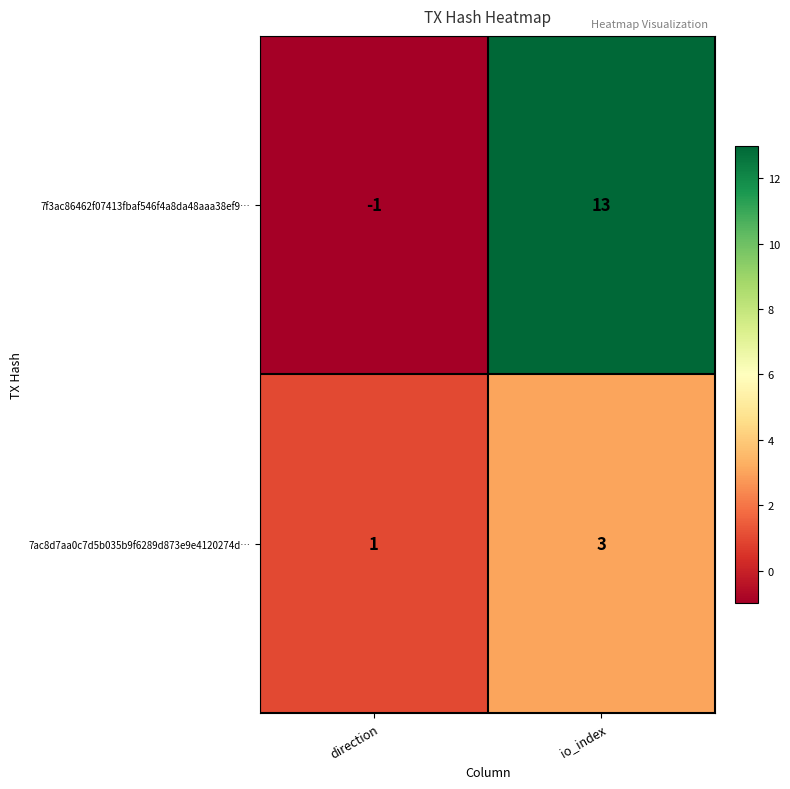

The value of 7f3ac86462f07413fbaf546f4a8da48aaa38ef9… at io_index is 21. True or false?

False